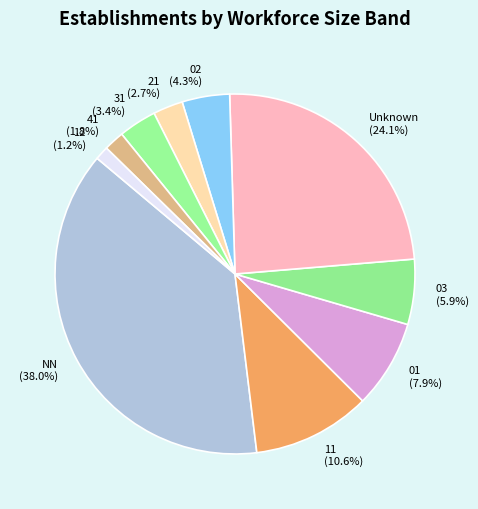

Is there a majority slice in this chart?

No